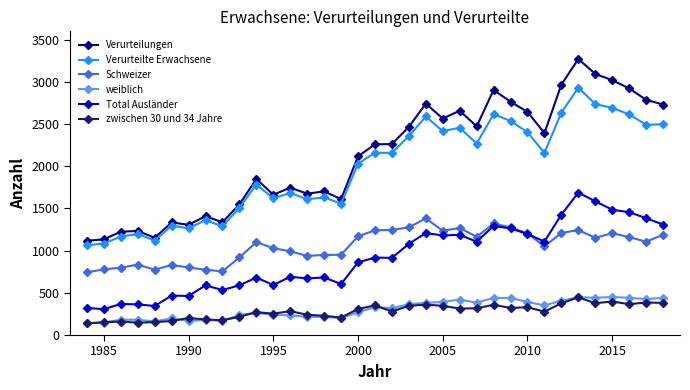

What is the smallest value displayed?

137